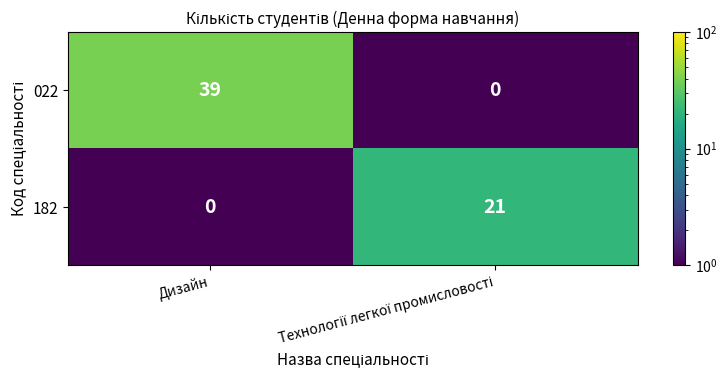

What is the sum of all 182 values?

21